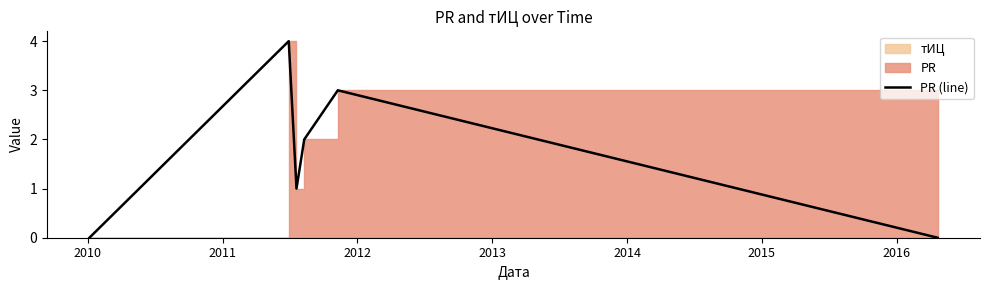

What is the difference between the maximum and second lowest values?

4